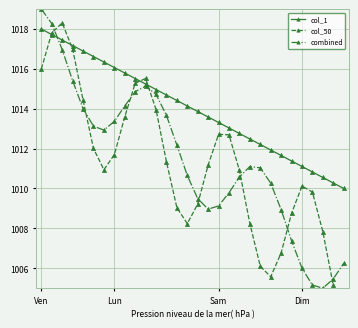

Which has a higher value, 15 or 4?

4